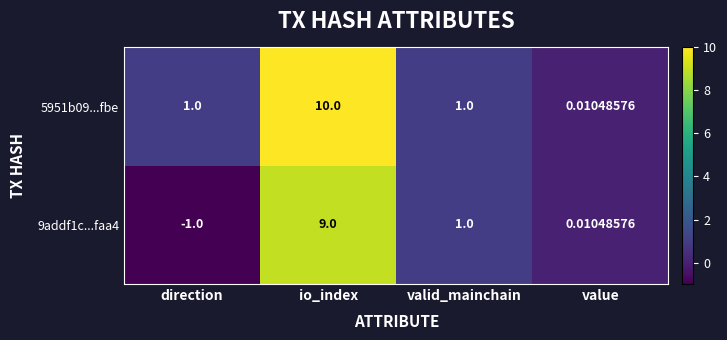

At which label does 9addf1c...faa4 first exceed 1?

io_index